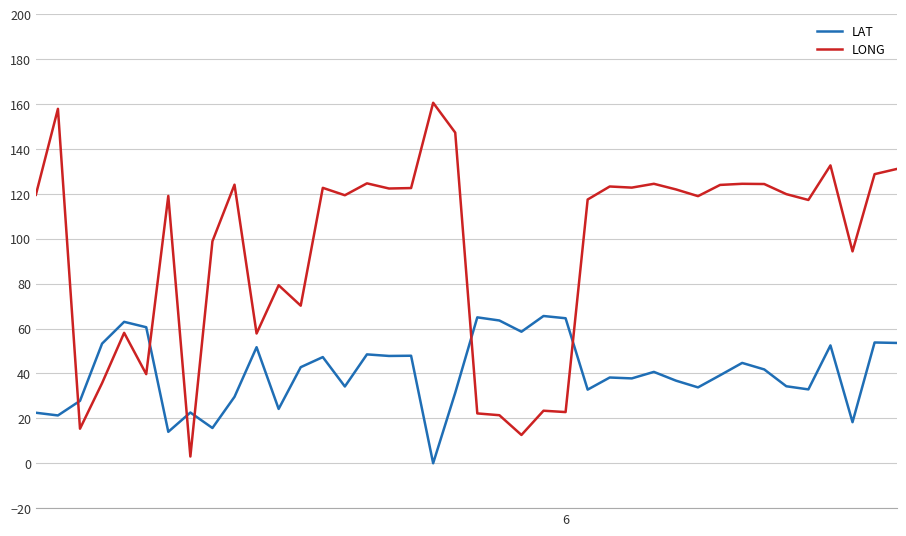

How many intersections are there between LAT and LONG?

6